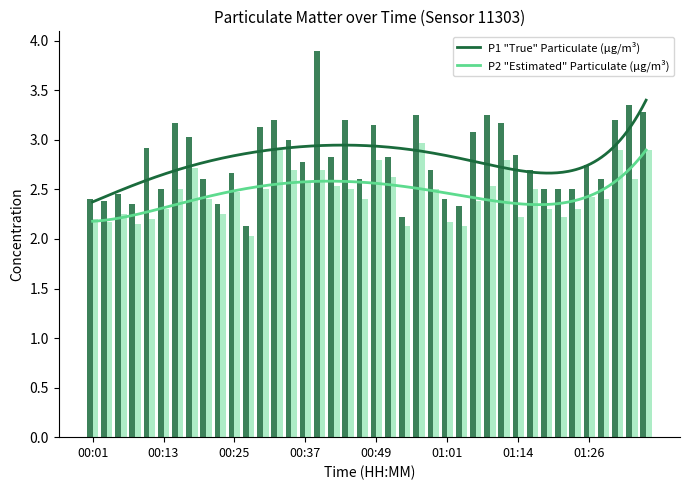

What is the minimum value shown in the chart?

2.0